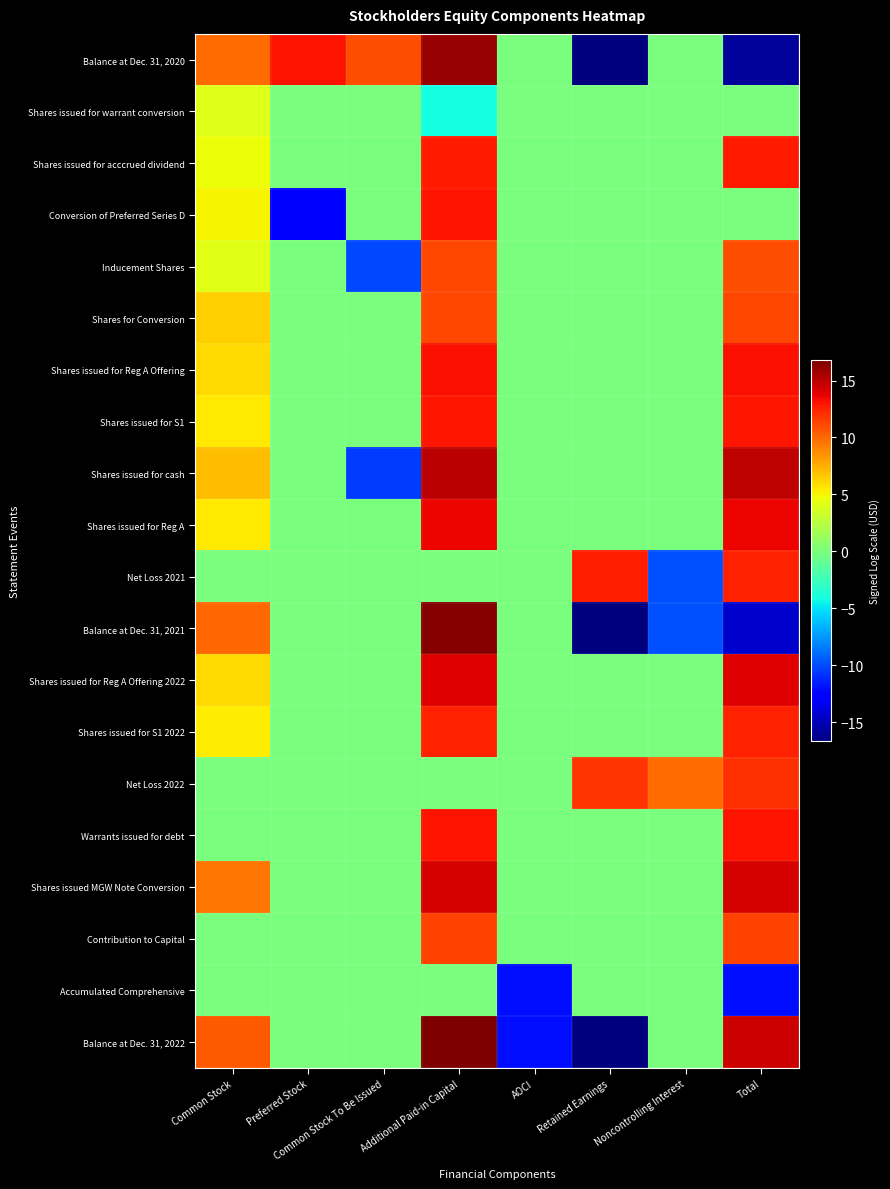

Reading left to right, list all the values displayed in this chart.

Balance at Dec. 31, 2020: Common Stock=9.9	Preferred Stock=13.0	Common Stock To Be Issued=11.0	Additional Paid-in Capital=16.1	AOCI=0.0	Retained Earnings=-16.7	Noncontrolling Interest=0.0	Total=-15.8
Shares issued for warrant conversion: Common Stock=4.1	Preferred Stock=0.0	Common Stock To Be Issued=0.0	Additional Paid-in Capital=-4.1	AOCI=0.0	Retained Earnings=0.0	Noncontrolling Interest=0.0	Total=0.0
Shares issued for acccrued dividend: Common Stock=4.7	Preferred Stock=0.0	Common Stock To Be Issued=0.0	Additional Paid-in Capital=12.8	AOCI=0.0	Retained Earnings=0.0	Noncontrolling Interest=0.0	Total=12.8
Conversion of Preferred Series D: Common Stock=5.1	Preferred Stock=-13.0	Common Stock To Be Issued=0.0	Additional Paid-in Capital=13.0	AOCI=0.0	Retained Earnings=0.0	Noncontrolling Interest=0.0	Total=0.0
Inducement Shares: Common Stock=4.1	Preferred Stock=0.0	Common Stock To Be Issued=-10.1	Additional Paid-in Capital=11.3	AOCI=0.0	Retained Earnings=0.0	Noncontrolling Interest=0.0	Total=10.9
Shares for Conversion: Common Stock=6.4	Preferred Stock=0.0	Common Stock To Be Issued=0.0	Additional Paid-in Capital=11.2	AOCI=0.0	Retained Earnings=0.0	Noncontrolling Interest=0.0	Total=11.2
Shares issued for Reg A Offering: Common Stock=6.0	Preferred Stock=0.0	Common Stock To Be Issued=0.0	Additional Paid-in Capital=13.1	AOCI=0.0	Retained Earnings=0.0	Noncontrolling Interest=0.0	Total=13.1
Shares issued for S1: Common Stock=5.5	Preferred Stock=0.0	Common Stock To Be Issued=0.0	Additional Paid-in Capital=12.9	AOCI=0.0	Retained Earnings=0.0	Noncontrolling Interest=0.0	Total=12.9
Shares issued for cash: Common Stock=7.0	Preferred Stock=0.0	Common Stock To Be Issued=-10.5	Additional Paid-in Capital=15.0	AOCI=0.0	Retained Earnings=0.0	Noncontrolling Interest=0.0	Total=14.9
Shares issued for Reg A: Common Stock=5.5	Preferred Stock=0.0	Common Stock To Be Issued=0.0	Additional Paid-in Capital=13.6	AOCI=0.0	Retained Earnings=0.0	Noncontrolling Interest=0.0	Total=13.6
Net Loss 2021: Common Stock=0.0	Preferred Stock=0.0	Common Stock To Be Issued=0.0	Additional Paid-in Capital=0.0	AOCI=0.0	Retained Earnings=12.6	Noncontrolling Interest=-9.9	Total=12.5
Balance at Dec. 31, 2021: Common Stock=10.1	Preferred Stock=0.0	Common Stock To Be Issued=0.0	Additional Paid-in Capital=16.6	AOCI=0.0	Retained Earnings=-16.7	Noncontrolling Interest=-9.9	Total=-14.4
Shares issued for Reg A Offering 2022: Common Stock=5.9	Preferred Stock=0.0	Common Stock To Be Issued=0.0	Additional Paid-in Capital=14.0	AOCI=0.0	Retained Earnings=0.0	Noncontrolling Interest=0.0	Total=14.0
Shares issued for S1 2022: Common Stock=5.3	Preferred Stock=0.0	Common Stock To Be Issued=0.0	Additional Paid-in Capital=12.6	AOCI=0.0	Retained Earnings=0.0	Noncontrolling Interest=0.0	Total=12.6
Net Loss 2022: Common Stock=0.0	Preferred Stock=0.0	Common Stock To Be Issued=0.0	Additional Paid-in Capital=0.0	AOCI=0.0	Retained Earnings=11.9	Noncontrolling Interest=9.9	Total=12.0
Warrants issued for debt: Common Stock=0.0	Preferred Stock=0.0	Common Stock To Be Issued=0.0	Additional Paid-in Capital=13.1	AOCI=0.0	Retained Earnings=0.0	Noncontrolling Interest=0.0	Total=13.1
Shares issued MGW Note Conversion: Common Stock=9.5	Preferred Stock=0.0	Common Stock To Be Issued=0.0	Additional Paid-in Capital=14.2	AOCI=0.0	Retained Earnings=0.0	Noncontrolling Interest=0.0	Total=14.3
Contribution to Capital: Common Stock=0.0	Preferred Stock=0.0	Common Stock To Be Issued=0.0	Additional Paid-in Capital=11.3	AOCI=0.0	Retained Earnings=0.0	Noncontrolling Interest=0.0	Total=11.3
Accumulated Comprehensive: Common Stock=0.0	Preferred Stock=0.0	Common Stock To Be Issued=0.0	Additional Paid-in Capital=0.0	AOCI=-12.0	Retained Earnings=0.0	Noncontrolling Interest=0.0	Total=-12.0
Balance at Dec. 31, 2022: Common Stock=10.5	Preferred Stock=0.0	Common Stock To Be Issued=0.0	Additional Paid-in Capital=16.8	AOCI=-12.0	Retained Earnings=-16.7	Noncontrolling Interest=0.0	Total=14.4